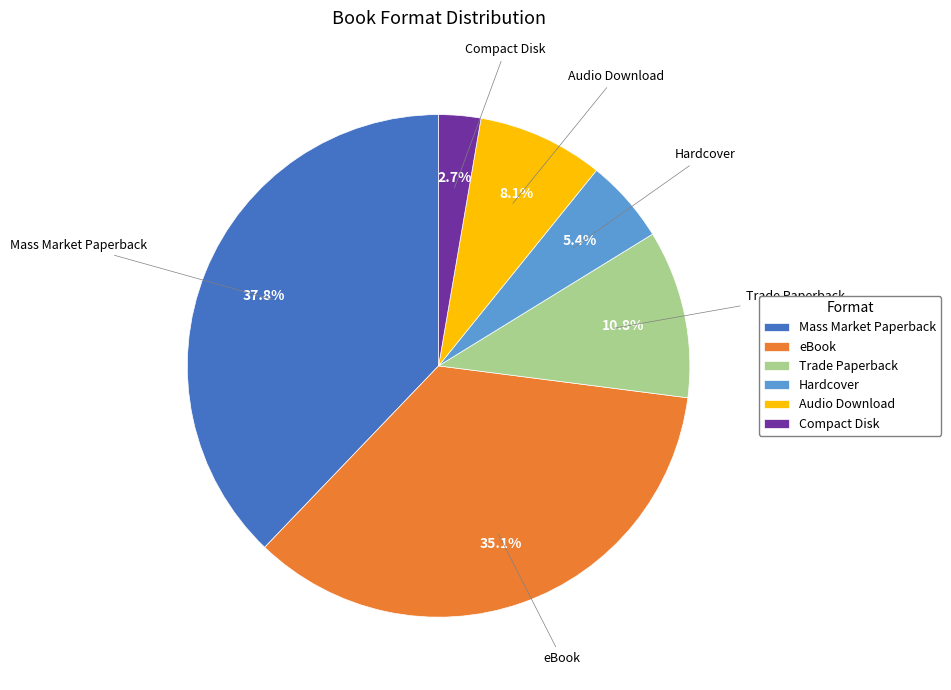

Which slice is the largest?

Mass Market Paperback